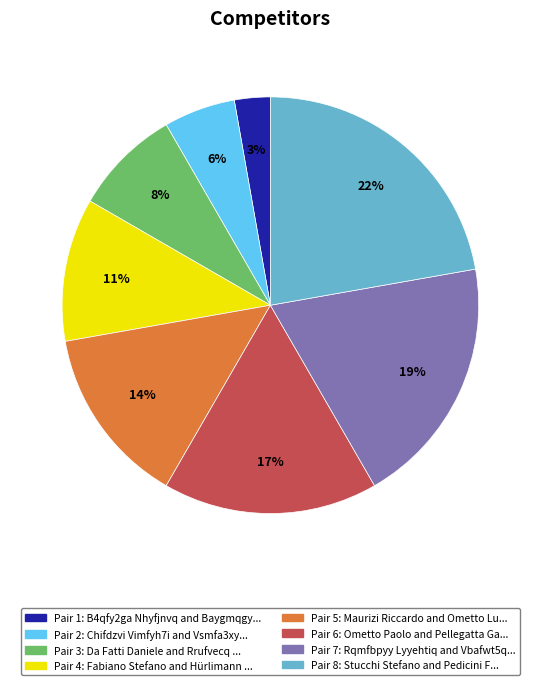

To the nearest percent, what is the difference between the largest and smallest slice percentages?

19%